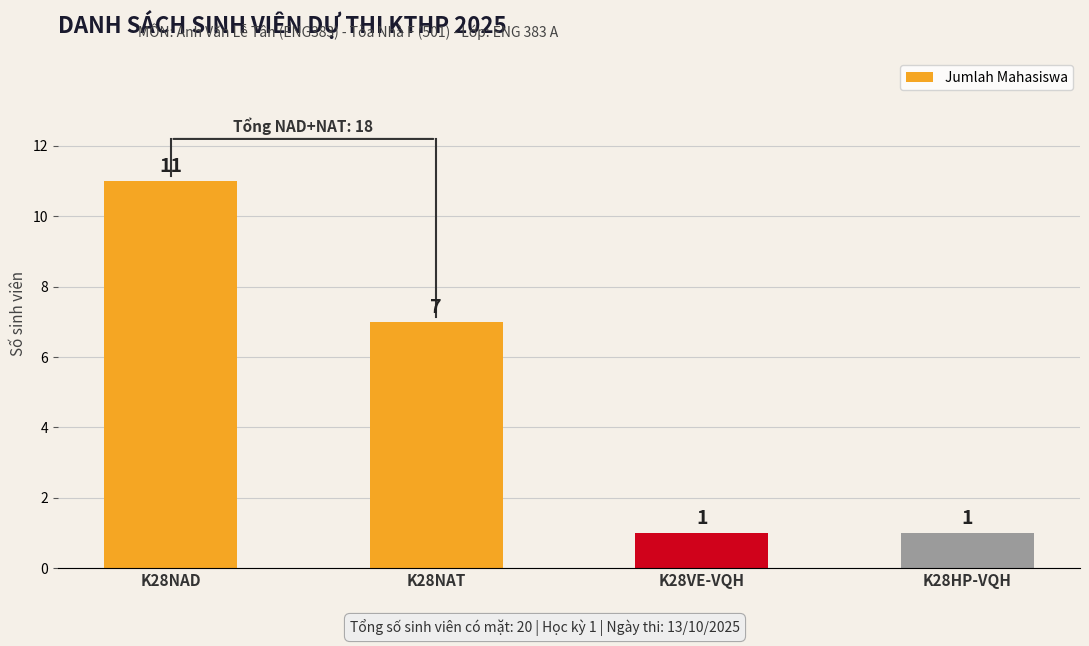

Where is the data nearest to the value 6?

K28NAT